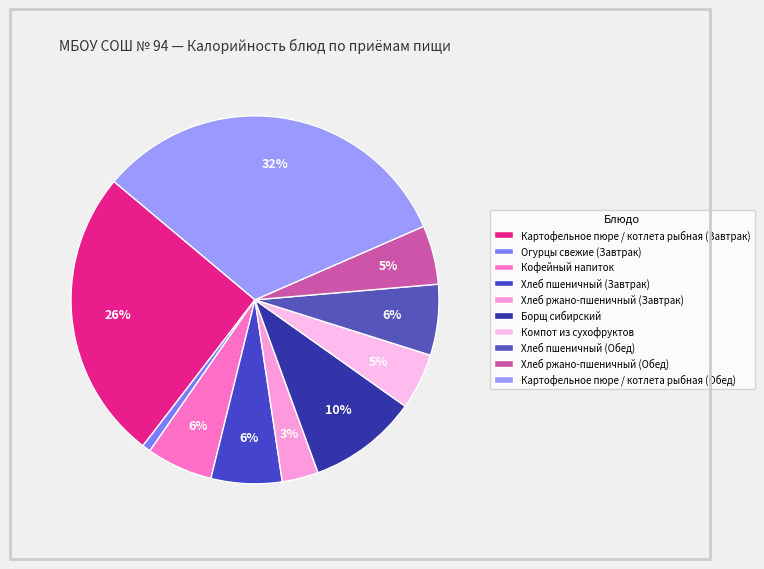

Is there any slice that represents more than half of the pie?

No